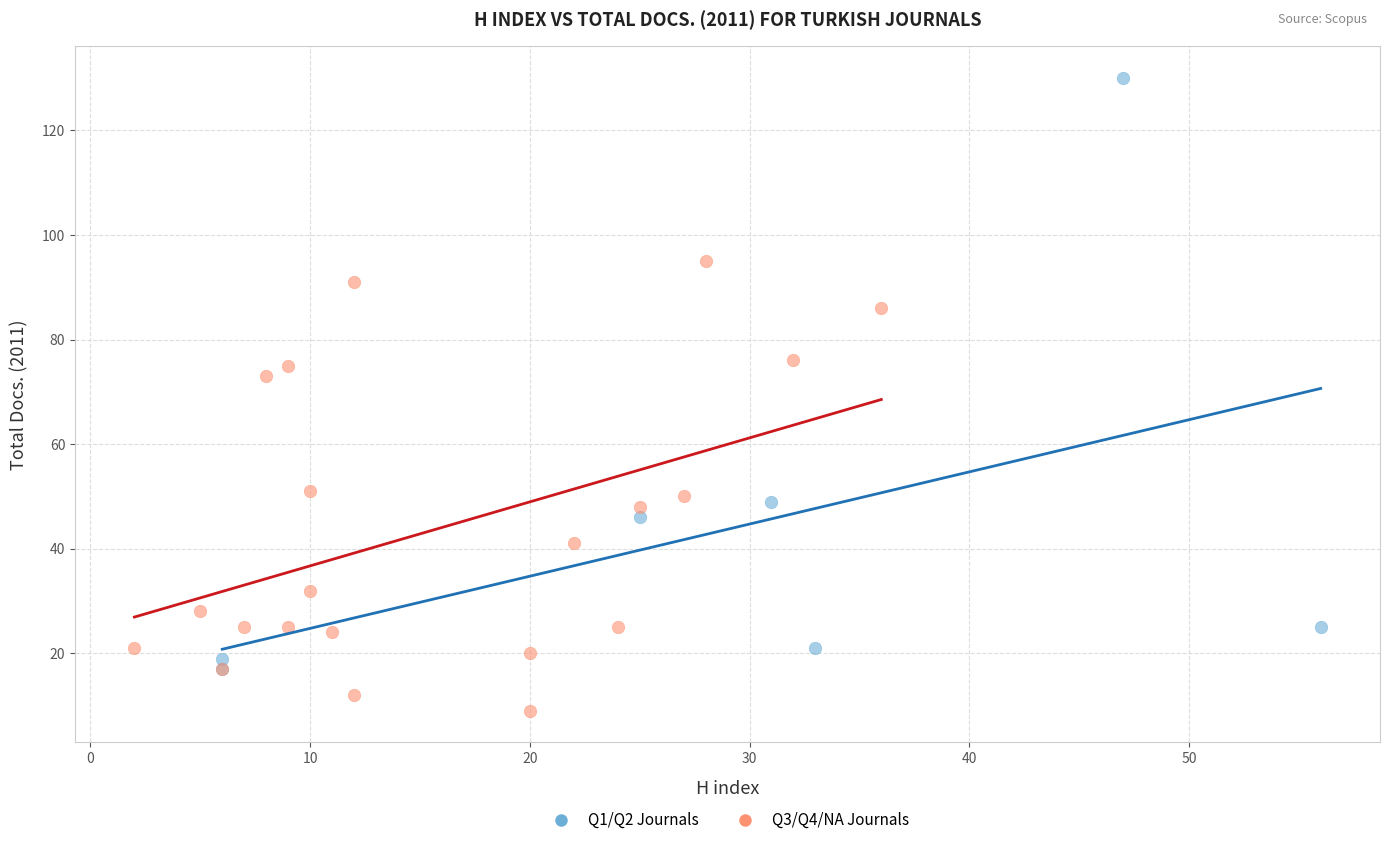

Which series contains the lowest Y value?

Q3/Q4/NA Journals